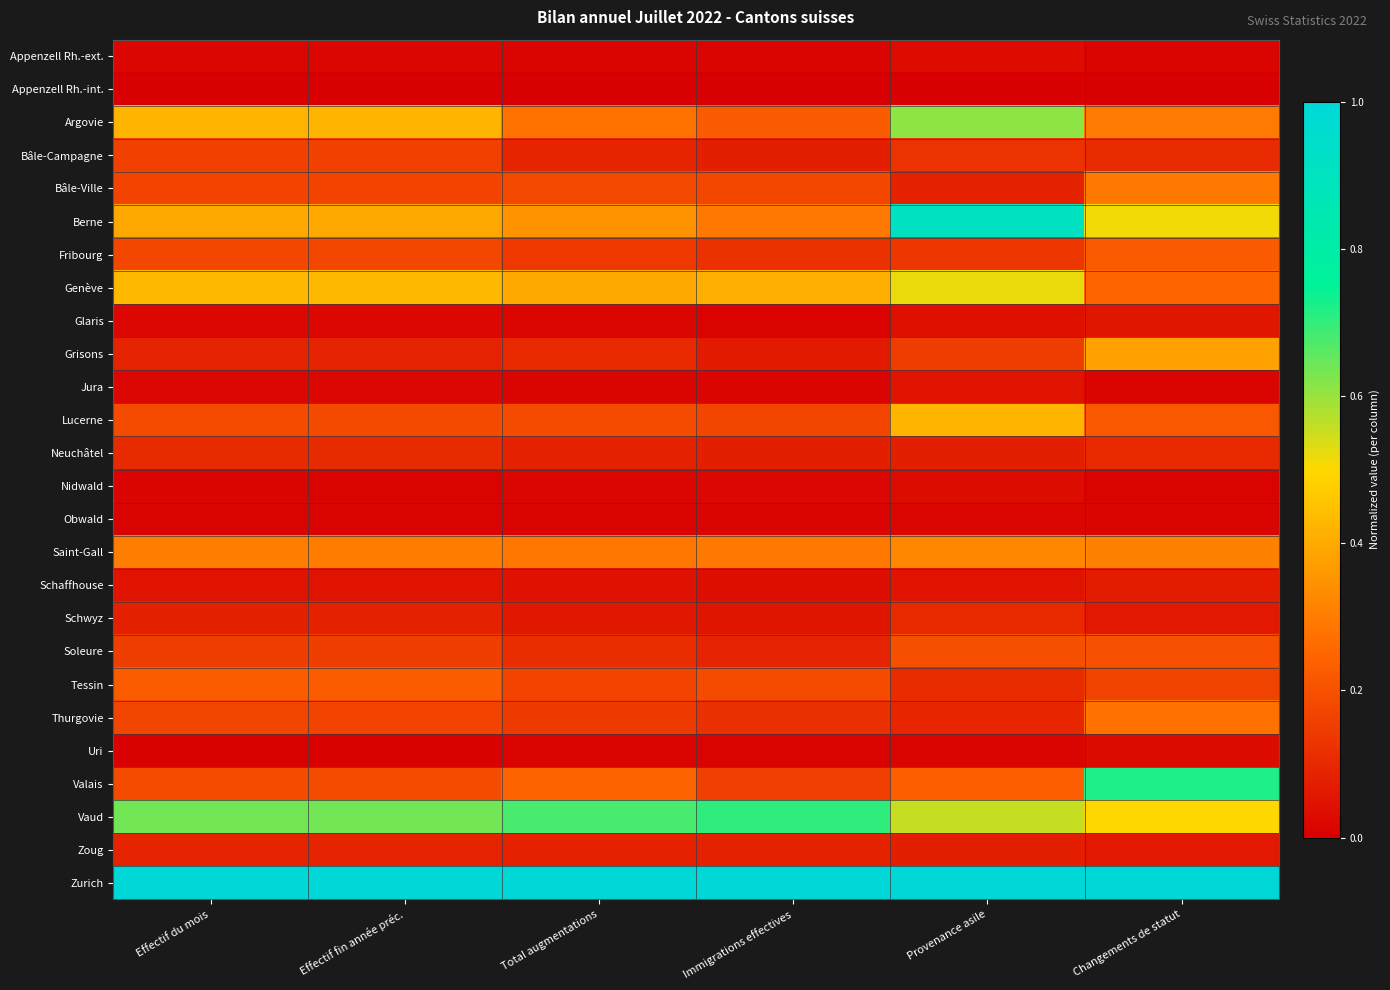

Reading left to right, transcribe all the data shown in this chart.

Appenzell Rh.-ext.: Effectif du mois=0.0	Effectif fin année préc.=0.0	Total augmentations=0.0	Immigrations effectives=0.0	Provenance asile=0.0	Changements de statut=0.0
Appenzell Rh.-int.: Effectif du mois=0.0	Effectif fin année préc.=0.0	Total augmentations=0.0	Immigrations effectives=0.0	Provenance asile=0.0	Changements de statut=0.0
Argovie: Effectif du mois=0.4	Effectif fin année préc.=0.4	Total augmentations=0.3	Immigrations effectives=0.2	Provenance asile=0.6	Changements de statut=0.3
Bâle-Campagne: Effectif du mois=0.2	Effectif fin année préc.=0.2	Total augmentations=0.1	Immigrations effectives=0.1	Provenance asile=0.1	Changements de statut=0.1
Bâle-Ville: Effectif du mois=0.2	Effectif fin année préc.=0.2	Total augmentations=0.2	Immigrations effectives=0.2	Provenance asile=0.1	Changements de statut=0.3
Berne: Effectif du mois=0.4	Effectif fin année préc.=0.4	Total augmentations=0.4	Immigrations effectives=0.3	Provenance asile=0.9	Changements de statut=0.5
Fribourg: Effectif du mois=0.2	Effectif fin année préc.=0.2	Total augmentations=0.1	Immigrations effectives=0.1	Provenance asile=0.1	Changements de statut=0.2
Genève: Effectif du mois=0.4	Effectif fin année préc.=0.4	Total augmentations=0.4	Immigrations effectives=0.4	Provenance asile=0.5	Changements de statut=0.2
Glaris: Effectif du mois=0.0	Effectif fin année préc.=0.0	Total augmentations=0.0	Immigrations effectives=0.0	Provenance asile=0.0	Changements de statut=0.1
Grisons: Effectif du mois=0.1	Effectif fin année préc.=0.1	Total augmentations=0.1	Immigrations effectives=0.1	Provenance asile=0.1	Changements de statut=0.4
Jura: Effectif du mois=0.0	Effectif fin année préc.=0.0	Total augmentations=0.0	Immigrations effectives=0.0	Provenance asile=0.0	Changements de statut=0.0
Lucerne: Effectif du mois=0.2	Effectif fin année préc.=0.2	Total augmentations=0.2	Immigrations effectives=0.2	Provenance asile=0.4	Changements de statut=0.2
Neuchâtel: Effectif du mois=0.1	Effectif fin année préc.=0.1	Total augmentations=0.1	Immigrations effectives=0.1	Provenance asile=0.1	Changements de statut=0.1
Nidwald: Effectif du mois=0.0	Effectif fin année préc.=0.0	Total augmentations=0.0	Immigrations effectives=0.0	Provenance asile=0.0	Changements de statut=0.0
Obwald: Effectif du mois=0.0	Effectif fin année préc.=0.0	Total augmentations=0.0	Immigrations effectives=0.0	Provenance asile=0.0	Changements de statut=0.0
Saint-Gall: Effectif du mois=0.3	Effectif fin année préc.=0.3	Total augmentations=0.3	Immigrations effectives=0.3	Provenance asile=0.3	Changements de statut=0.3
Schaffhouse: Effectif du mois=0.0	Effectif fin année préc.=0.0	Total augmentations=0.0	Immigrations effectives=0.0	Provenance asile=0.0	Changements de statut=0.1
Schwyz: Effectif du mois=0.1	Effectif fin année préc.=0.1	Total augmentations=0.1	Immigrations effectives=0.1	Provenance asile=0.1	Changements de statut=0.1
Soleure: Effectif du mois=0.2	Effectif fin année préc.=0.2	Total augmentations=0.1	Immigrations effectives=0.1	Provenance asile=0.2	Changements de statut=0.2
Tessin: Effectif du mois=0.2	Effectif fin année préc.=0.2	Total augmentations=0.2	Immigrations effectives=0.2	Provenance asile=0.1	Changements de statut=0.2
Thurgovie: Effectif du mois=0.2	Effectif fin année préc.=0.2	Total augmentations=0.1	Immigrations effectives=0.1	Provenance asile=0.1	Changements de statut=0.3
Uri: Effectif du mois=0.0	Effectif fin année préc.=0.0	Total augmentations=0.0	Immigrations effectives=0.0	Provenance asile=0.0	Changements de statut=0.0
Valais: Effectif du mois=0.2	Effectif fin année préc.=0.2	Total augmentations=0.2	Immigrations effectives=0.2	Provenance asile=0.2	Changements de statut=0.7
Vaud: Effectif du mois=0.6	Effectif fin année préc.=0.6	Total augmentations=0.7	Immigrations effectives=0.7	Provenance asile=0.6	Changements de statut=0.5
Zoug: Effectif du mois=0.1	Effectif fin année préc.=0.1	Total augmentations=0.1	Immigrations effectives=0.1	Provenance asile=0.1	Changements de statut=0.1
Zurich: Effectif du mois=1.0	Effectif fin année préc.=1.0	Total augmentations=1.0	Immigrations effectives=1.0	Provenance asile=1.0	Changements de statut=1.0